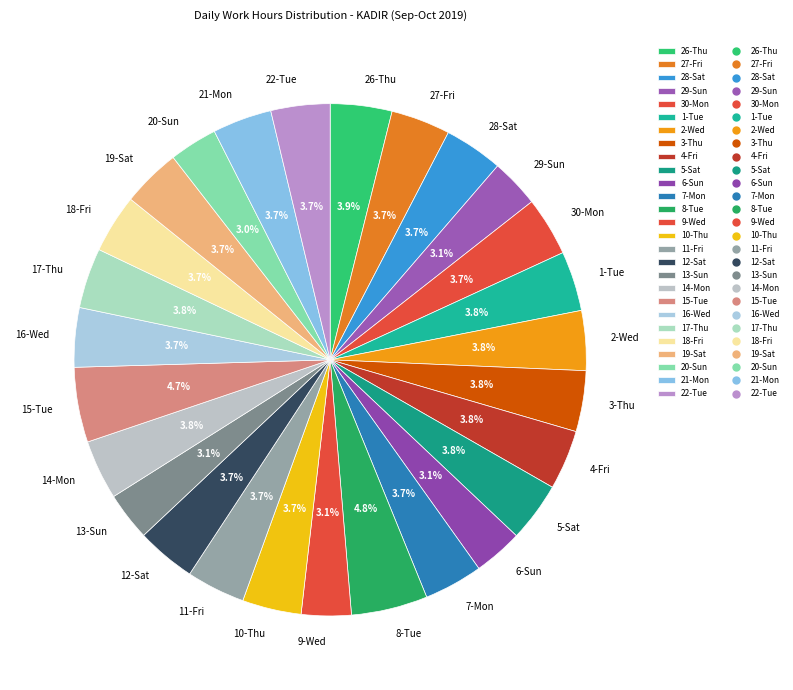

Is there any slice that represents more than half of the pie?

No